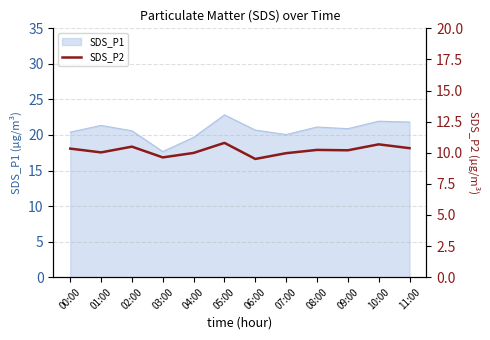

The SDS_P1 series shows 36.9 at 02:00. True or false?

False